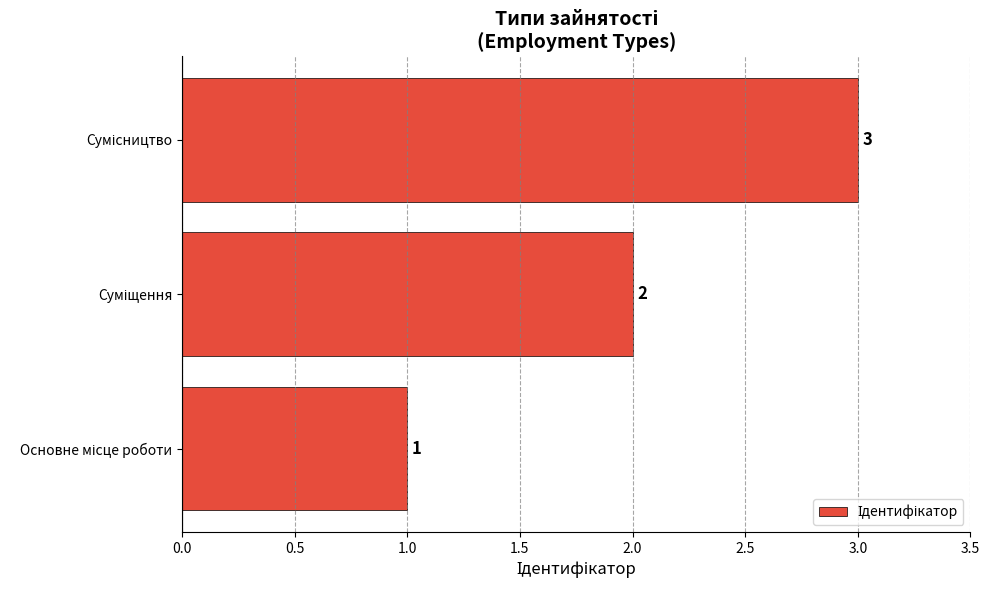

How many values are between 1 and 3?

3